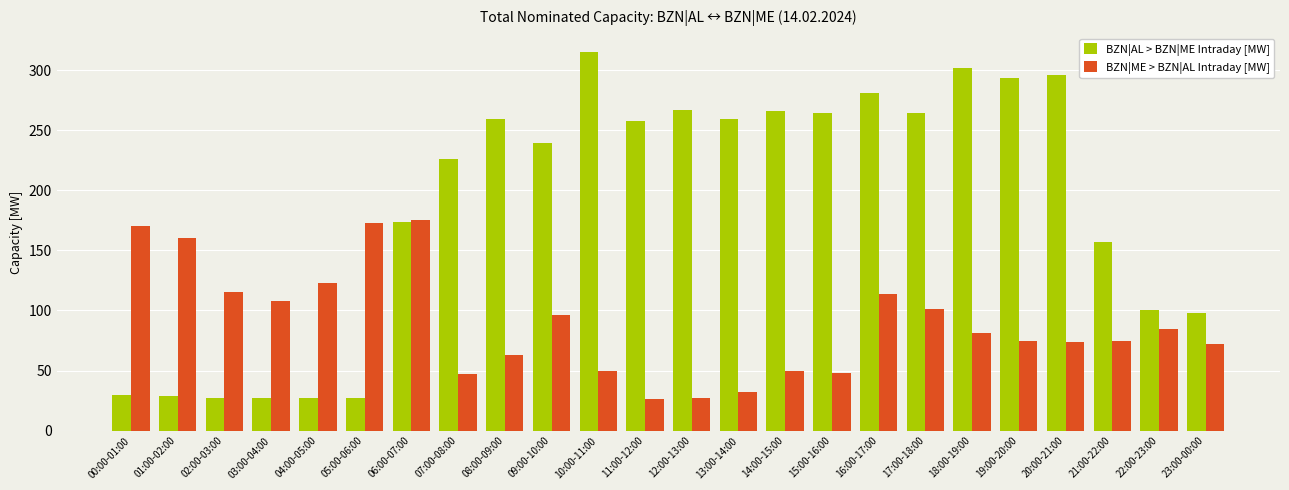

What is the value of the BZN|ME > BZN|AL Intraday [MW] bar at the 14th from the left?

32